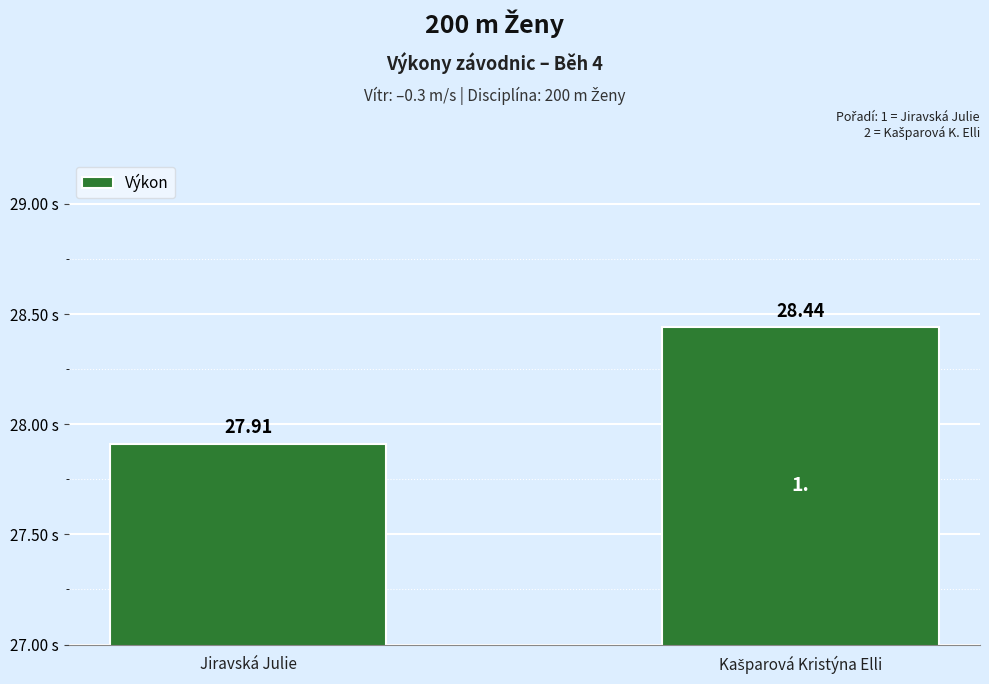

Reading left to right, transcribe all the data shown in this chart.

27.9	28.4